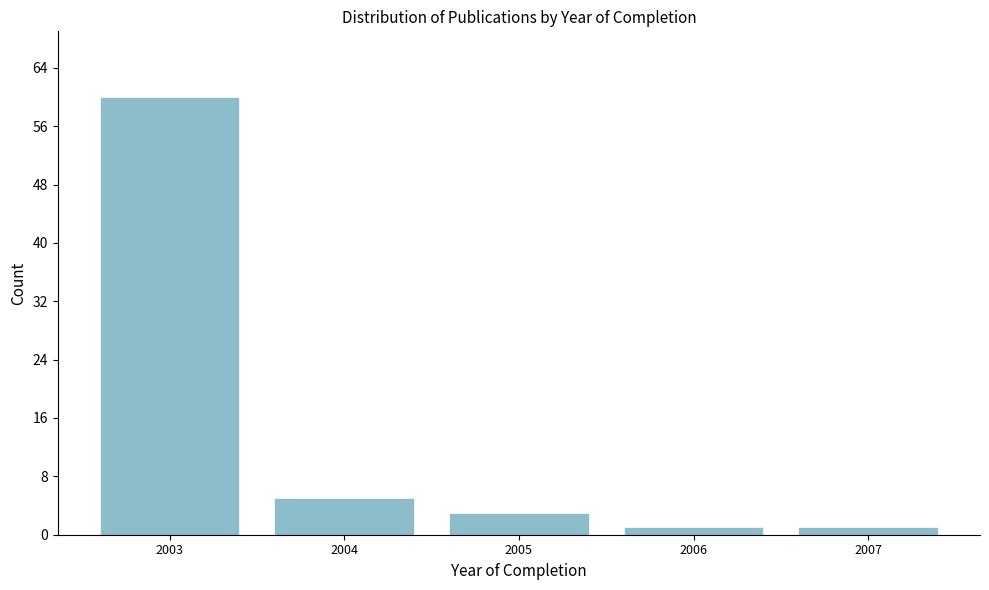

Reading left to right, what are all the values shown in this chart?

60	5	3	1	1